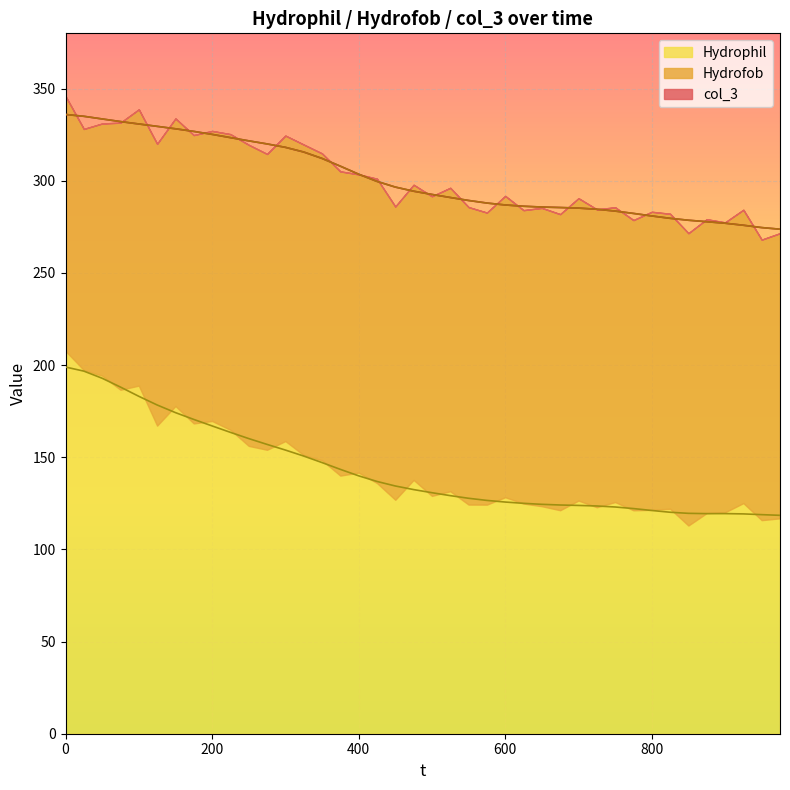

The value of Hydrophil at 650 is 123.5. True or false?

True